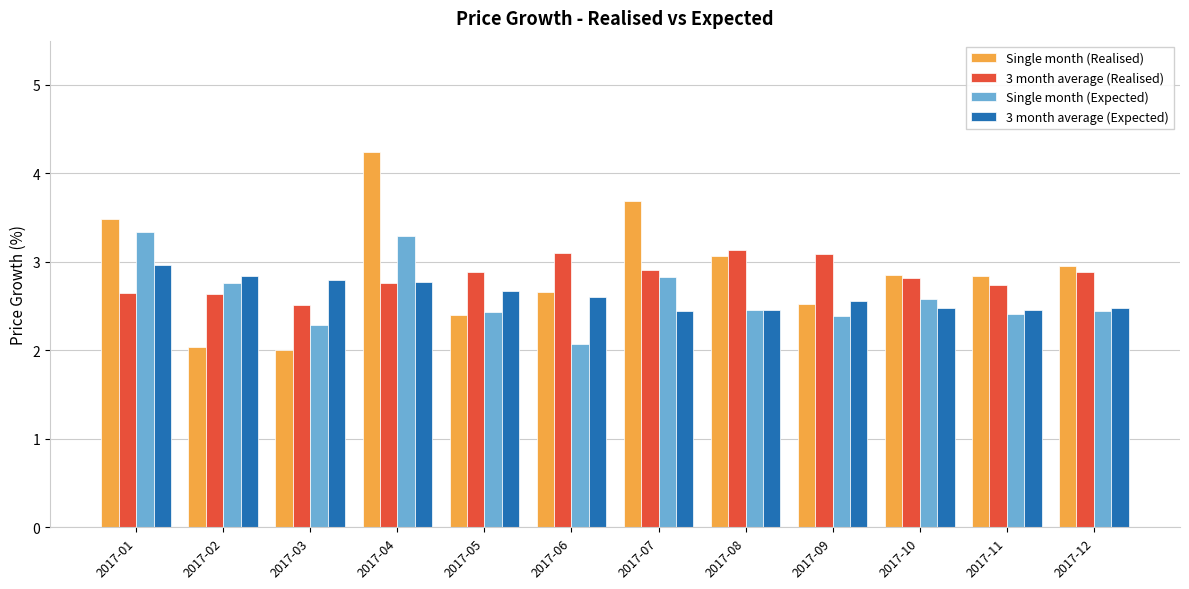

Which series changed the most between 2017-04 and 2017-11?

Single month (Realised)